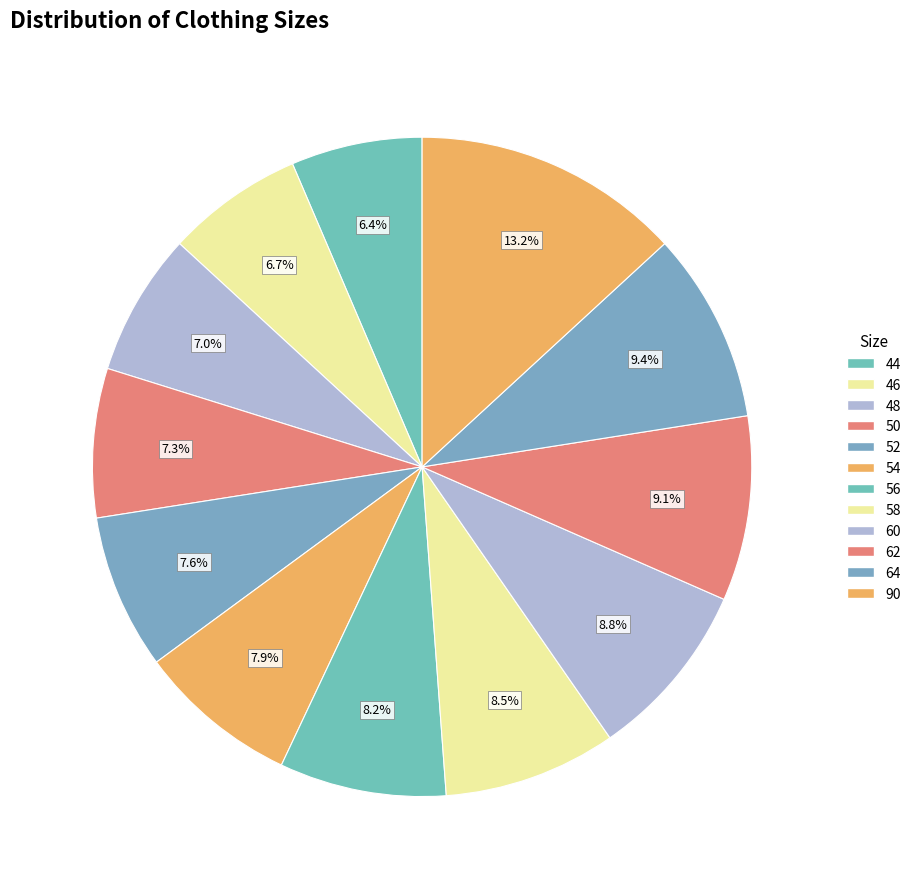

How many slices are in this pie chart?

12